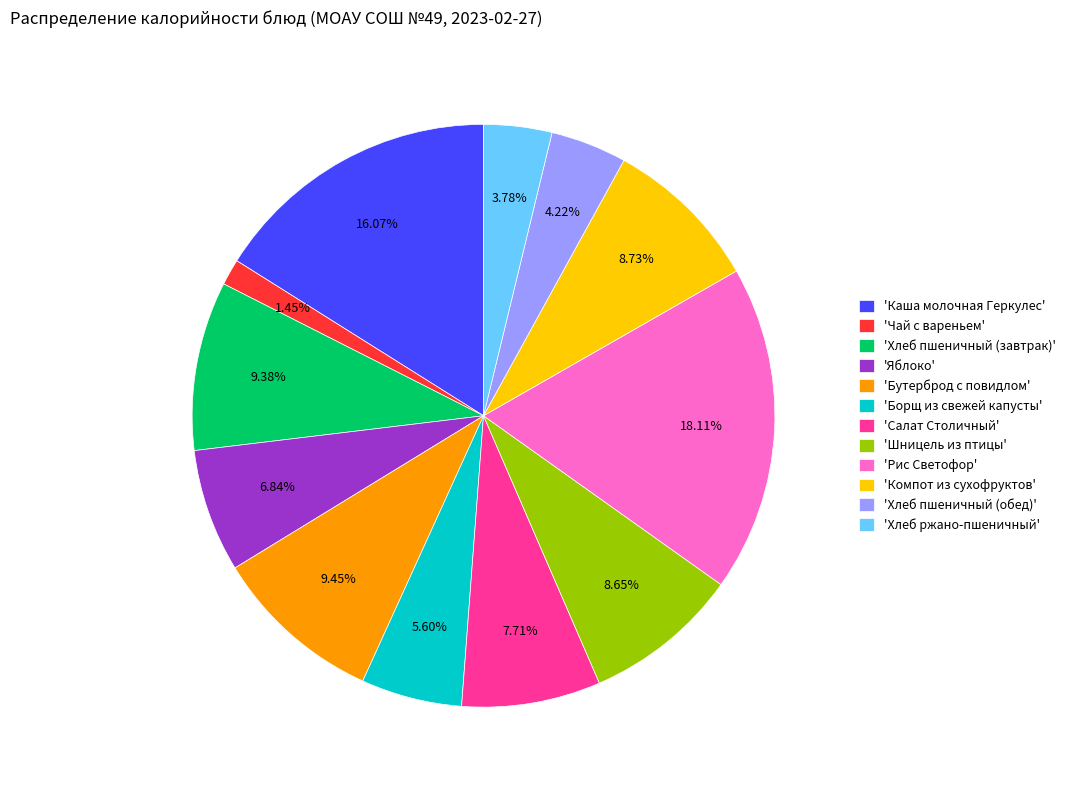

Which category has the smallest portion of the pie?

'Чай с вареньем'